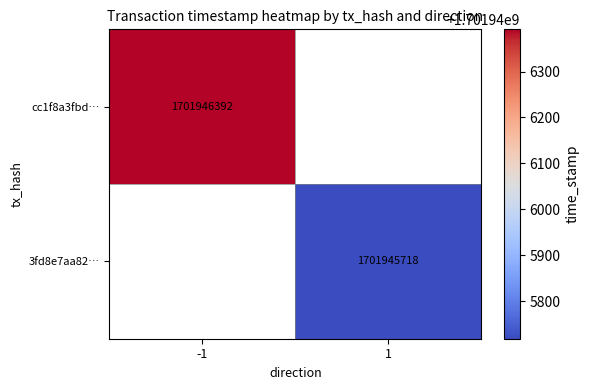

What is the sum of the 3fd8e7aa82e3364428f70607f716a6fdbe6d224 values at direction and time_stamp?

1701945719